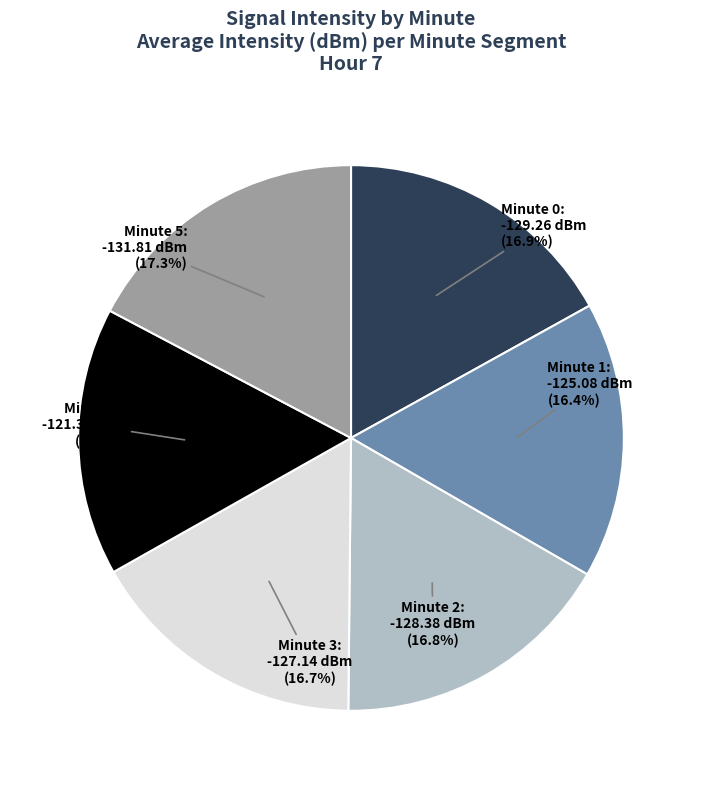

Count the number of slices in the pie.

6